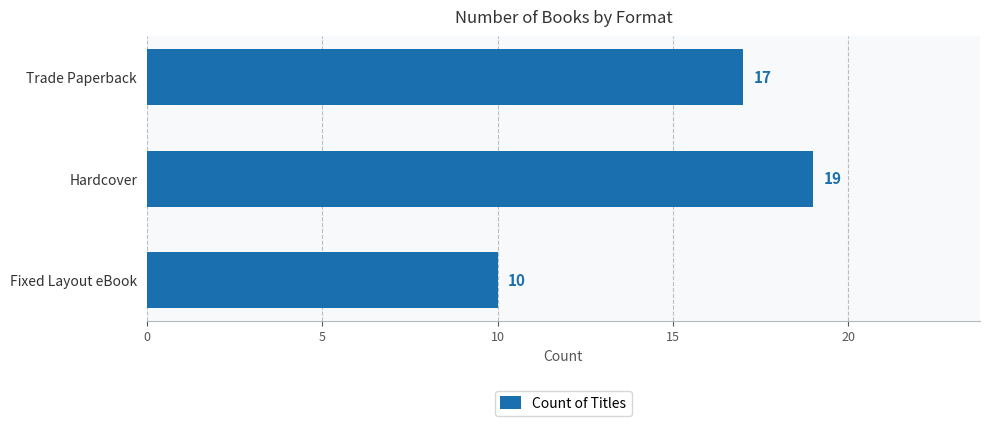

Are the bars horizontal?

Yes